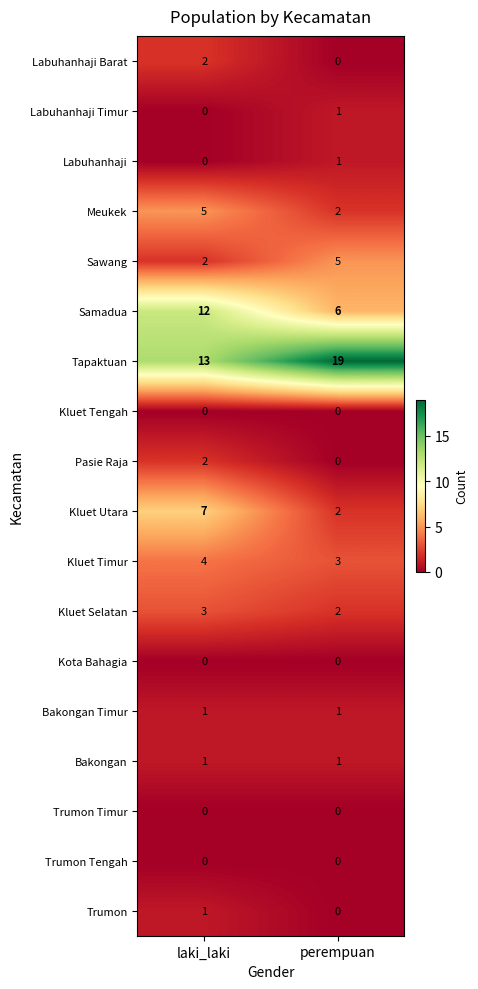

Rank the categories by Sawang value from highest to lowest.

perempuan, laki_laki